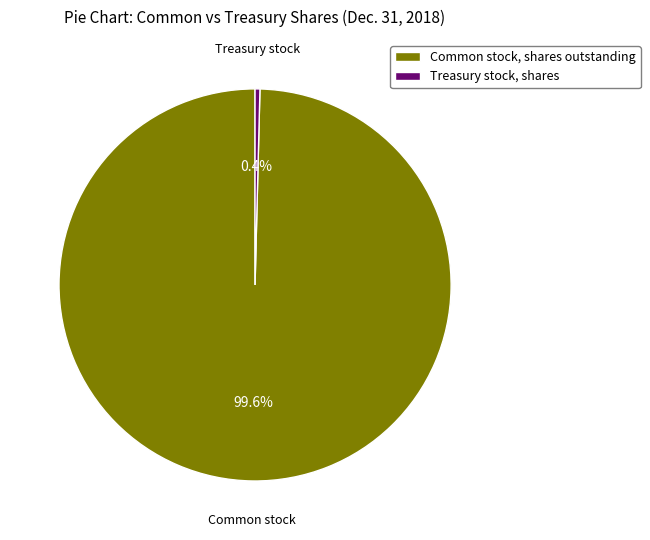

Which category accounts for the majority?

Common stock, shares outstanding